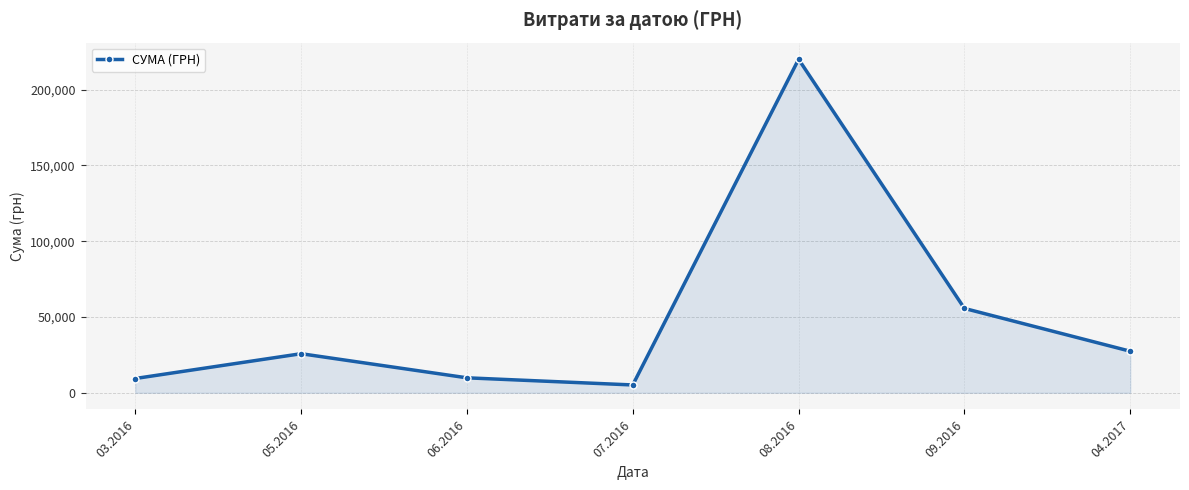

What is the change in value from 07.2016 to 04.2017?

+22252.2